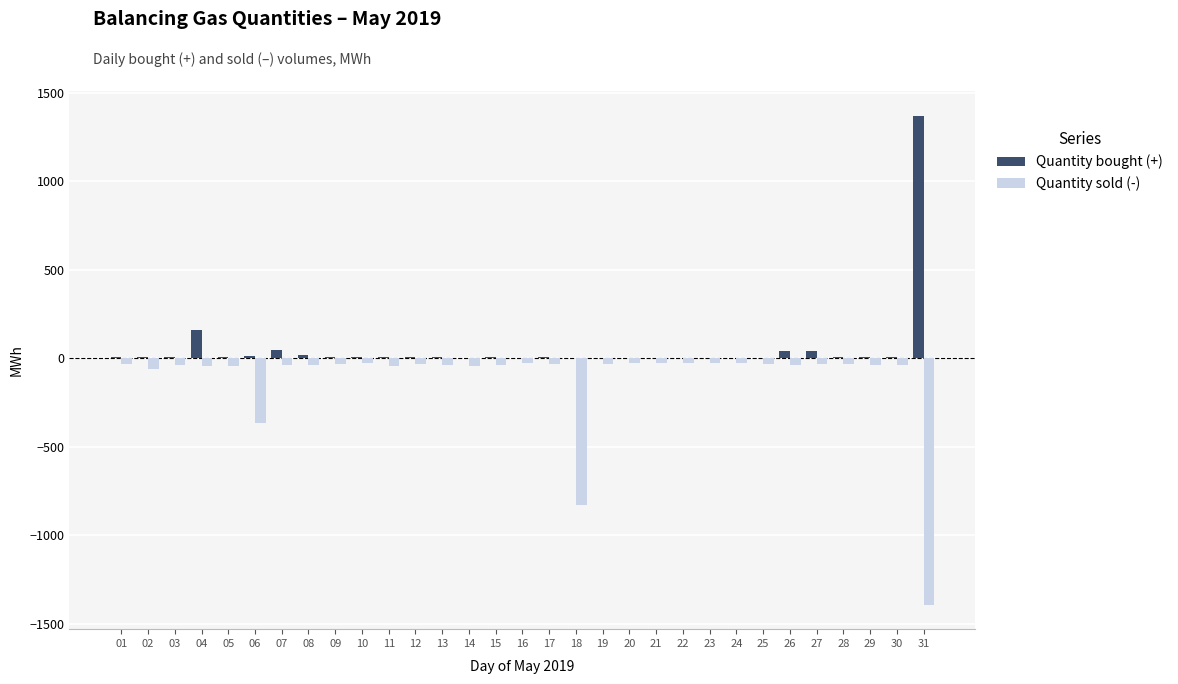

Between 08 and 18, which series saw the biggest shift?

Quantity sold (-)